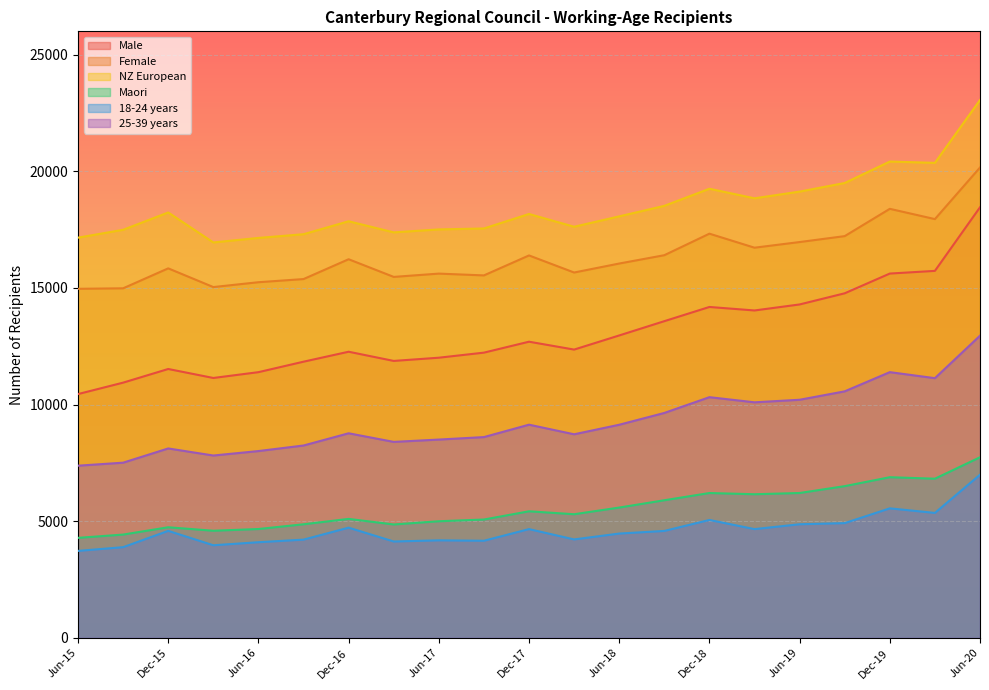

The value of Maori at Jun-18 is 5585. True or false?

True